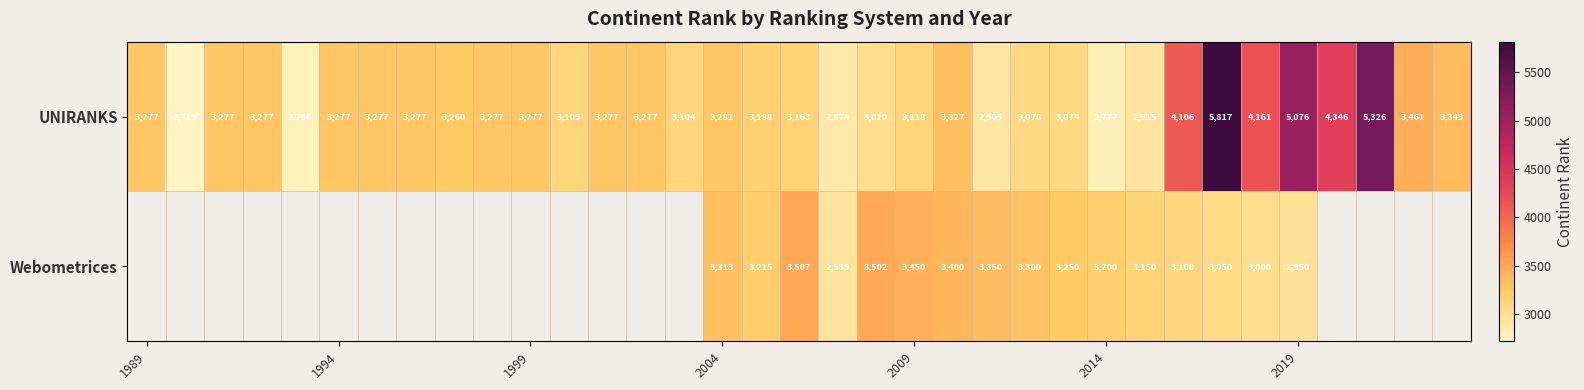

The value of Webometrices at 2014 is 1274. True or false?

False